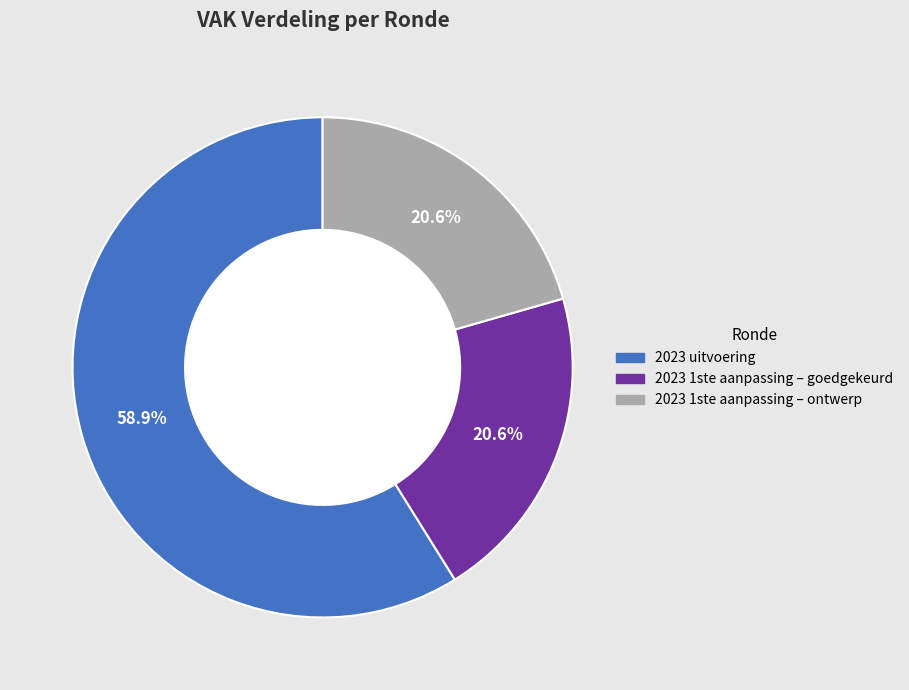

To the nearest percent, what is the combined percentage of 2023 uitvoering and 2023 1ste aanpassing – ontwerp?

79%